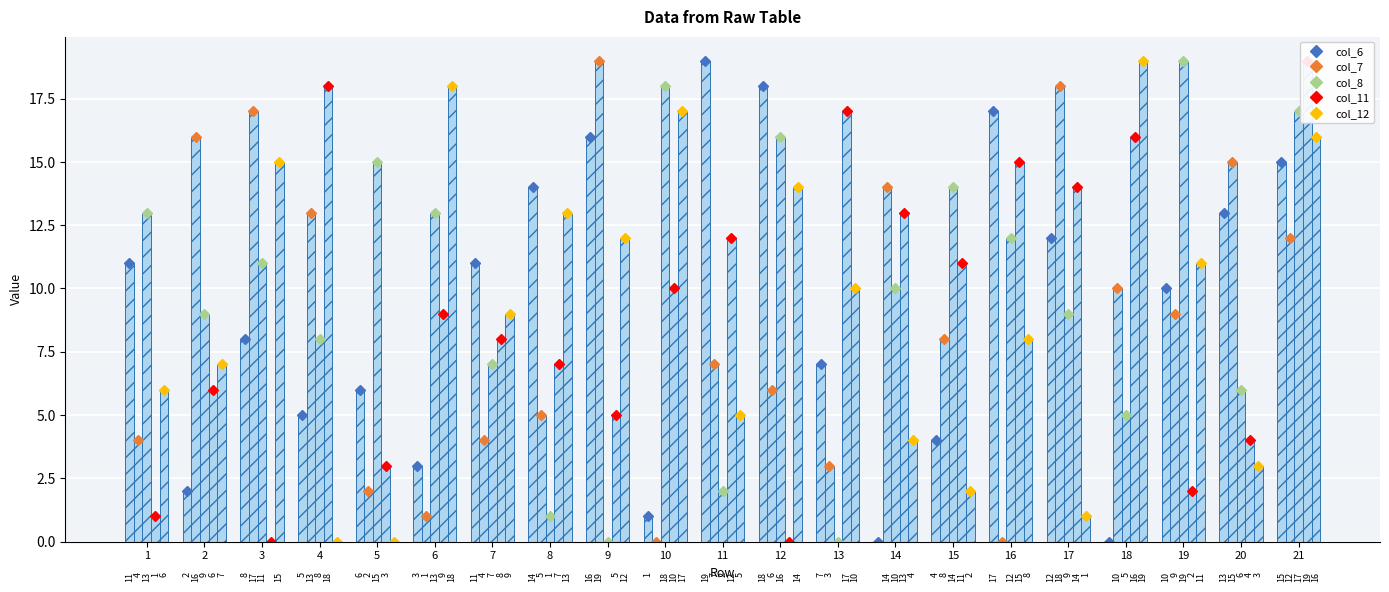

What are all the series names shown in the legend?

col_6, col_7, col_8, col_11, col_12